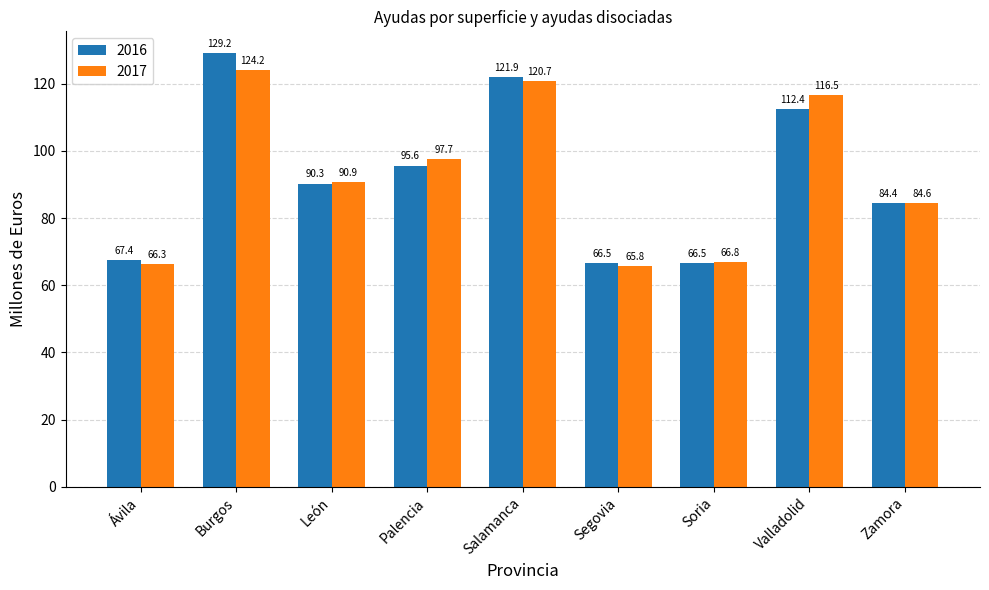

List the series in order of their overall mean, highest first.

2016, 2017